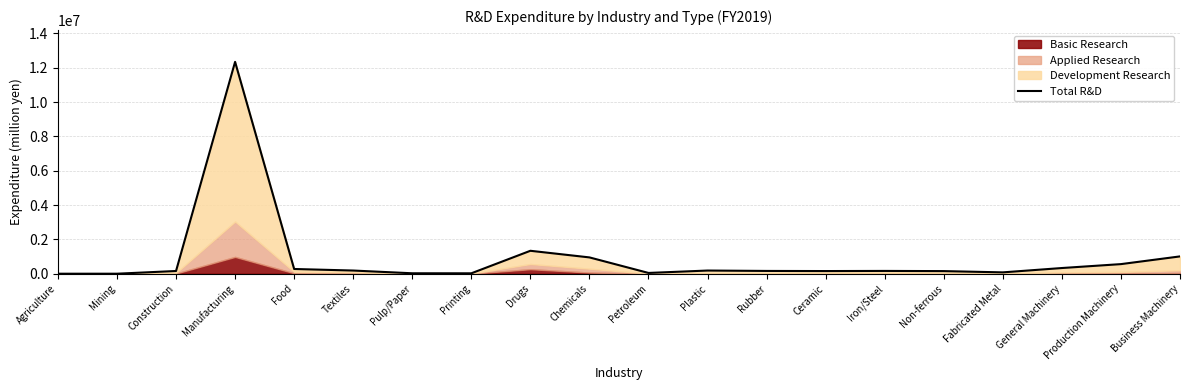

Reading right to left, what are all the values shown in this chart?

1011251	561985	334026	81448	154940	165485	157597	164718	187657	47872	952867	1338775	26522	28293	187847	278042	12342489	160755	3342	2839